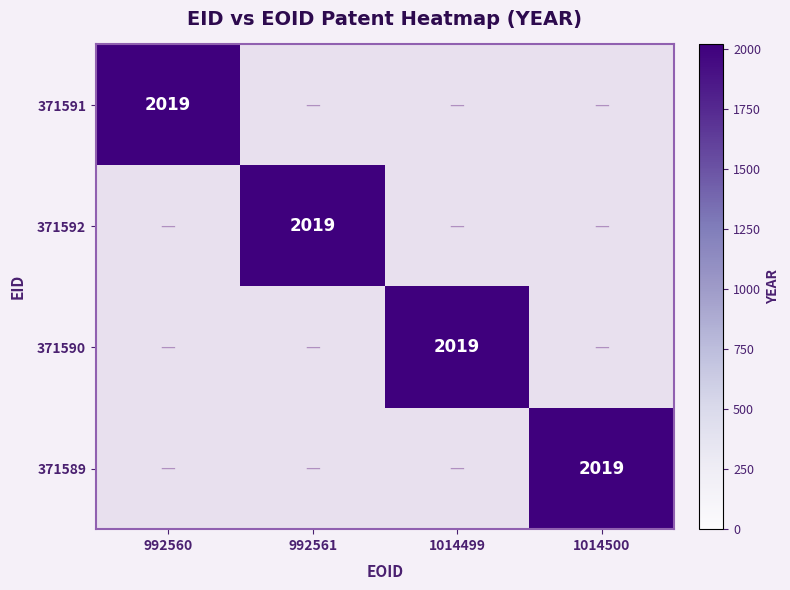

Count the number of categories in the chart.

4